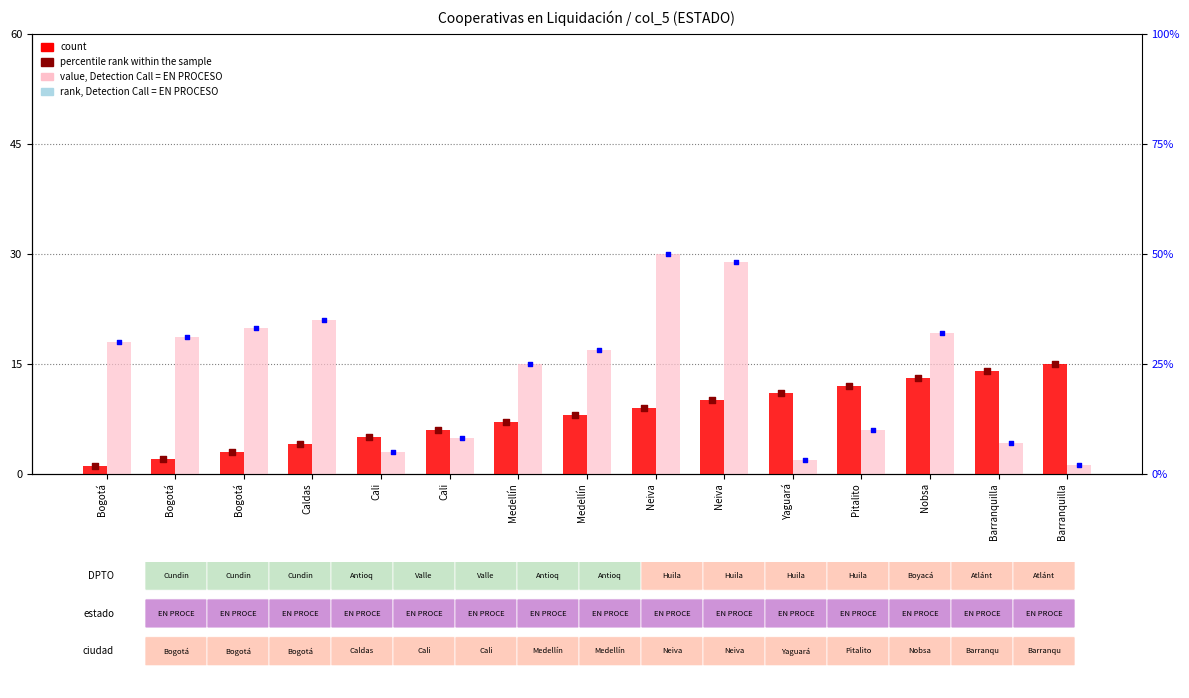

At which category is the sum across all series the highest?

Neiva